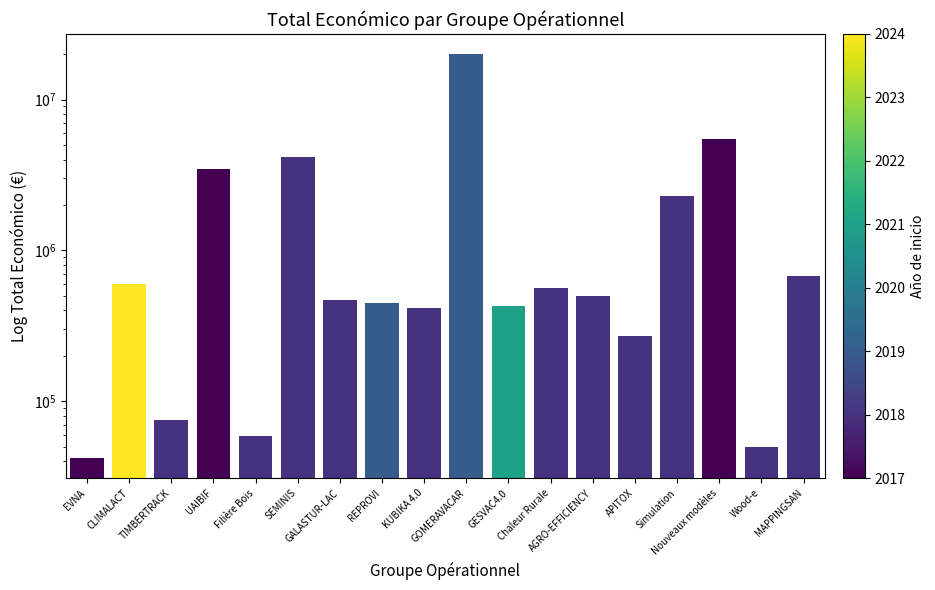

What is the ratio of the value at GALASTUR-LAC to the value at APITOX?

1.7